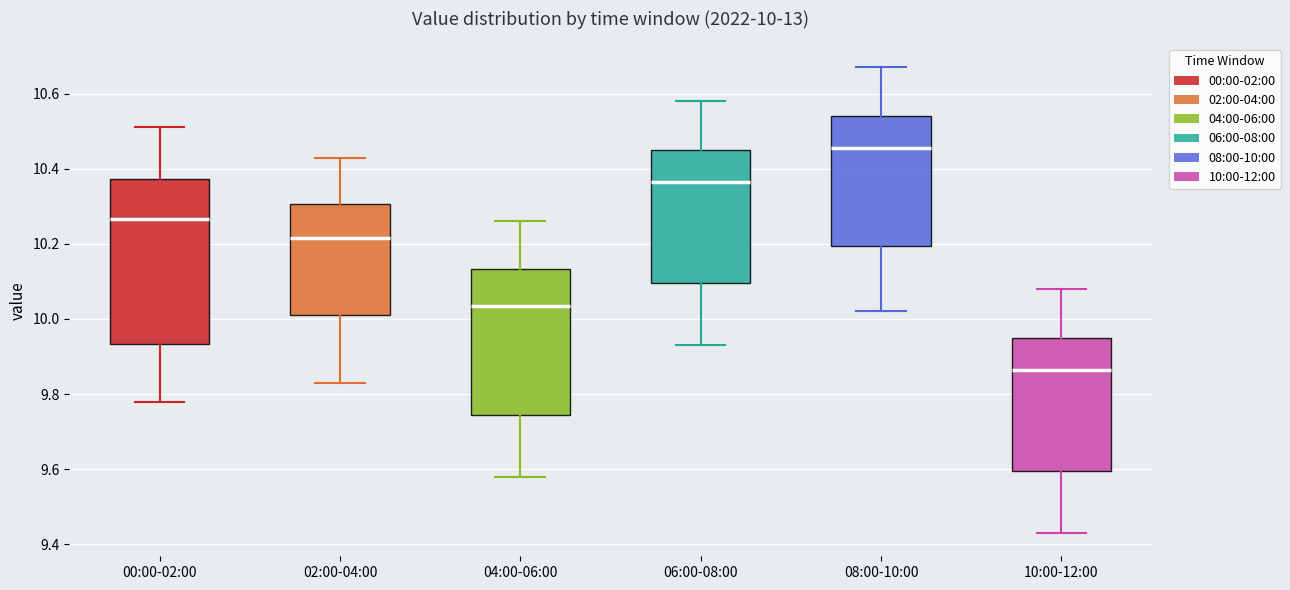

Comparing the boxes themselves (not the whiskers), which one is the tallest?

00:00-02:00